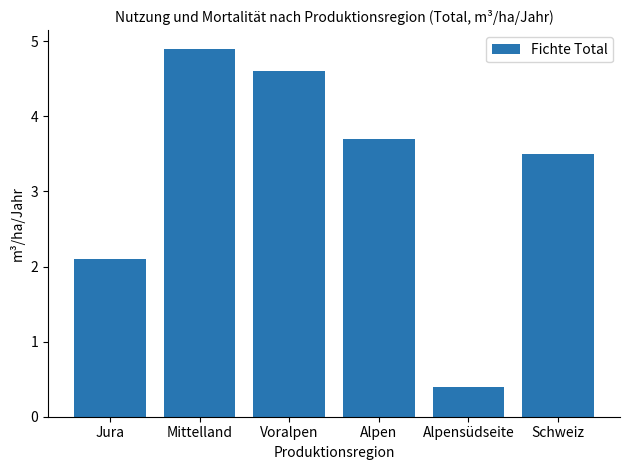

Are the bars grouped side by side (vs. stacked)?

No